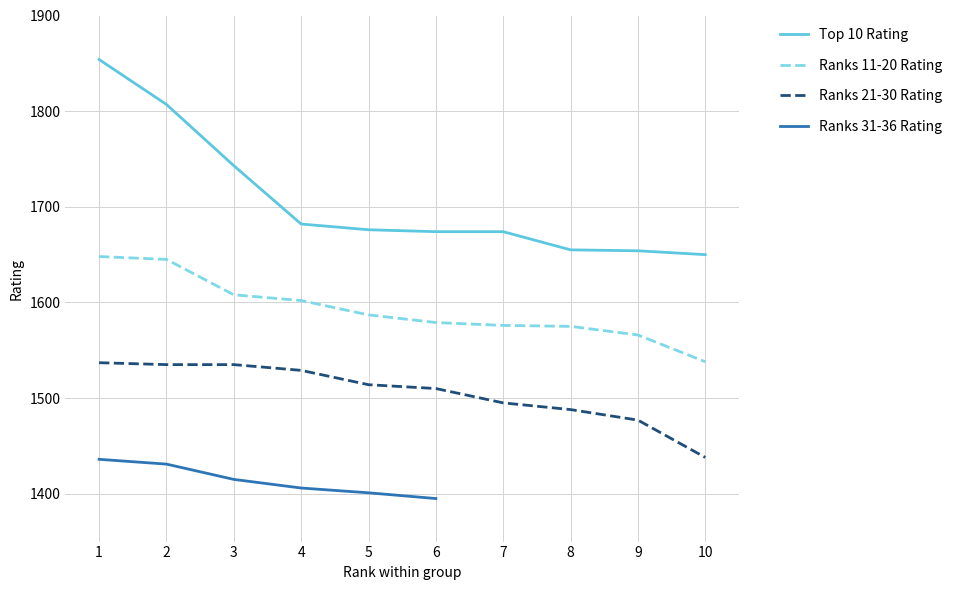

Which has a higher value, 4 or 3?

3